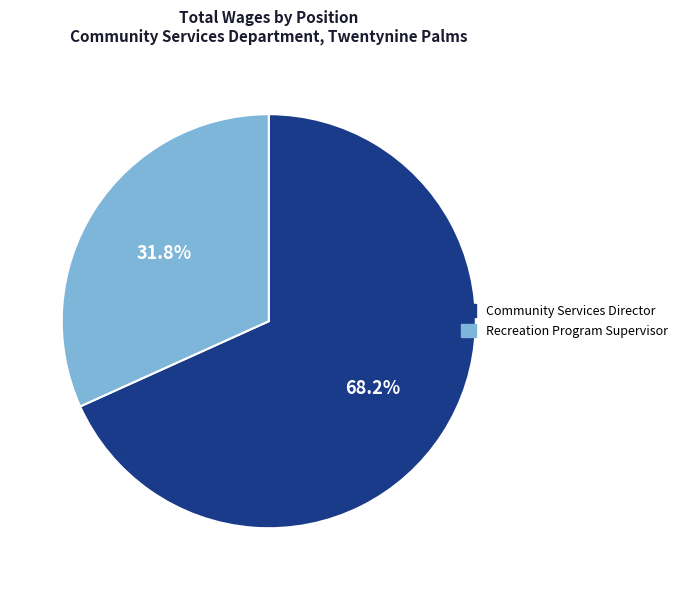

Does any single category account for the majority?

Yes